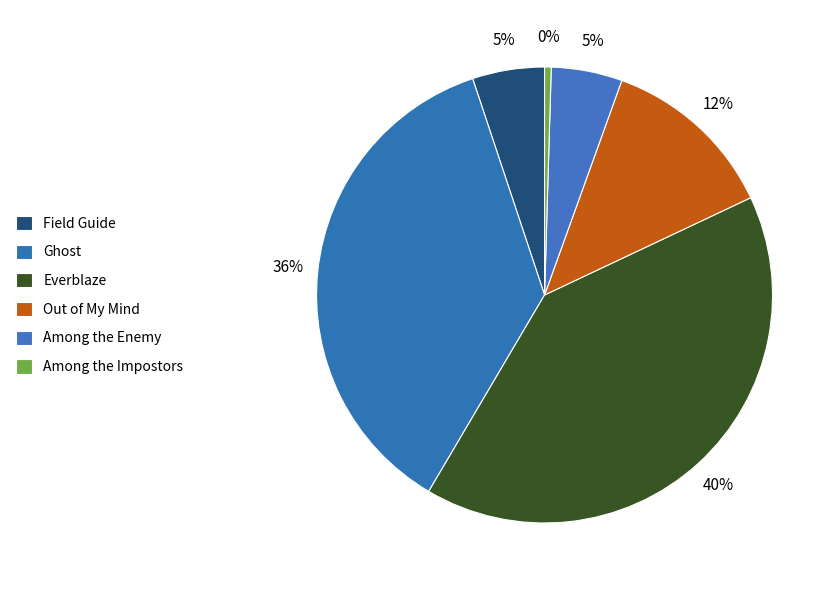

Does Among the Impostors represent more than half of the total?

No